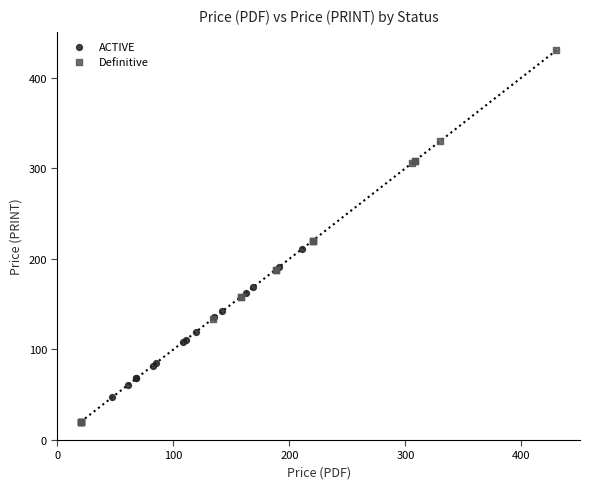

Which series reaches the minimum Y coordinate?

Definitive